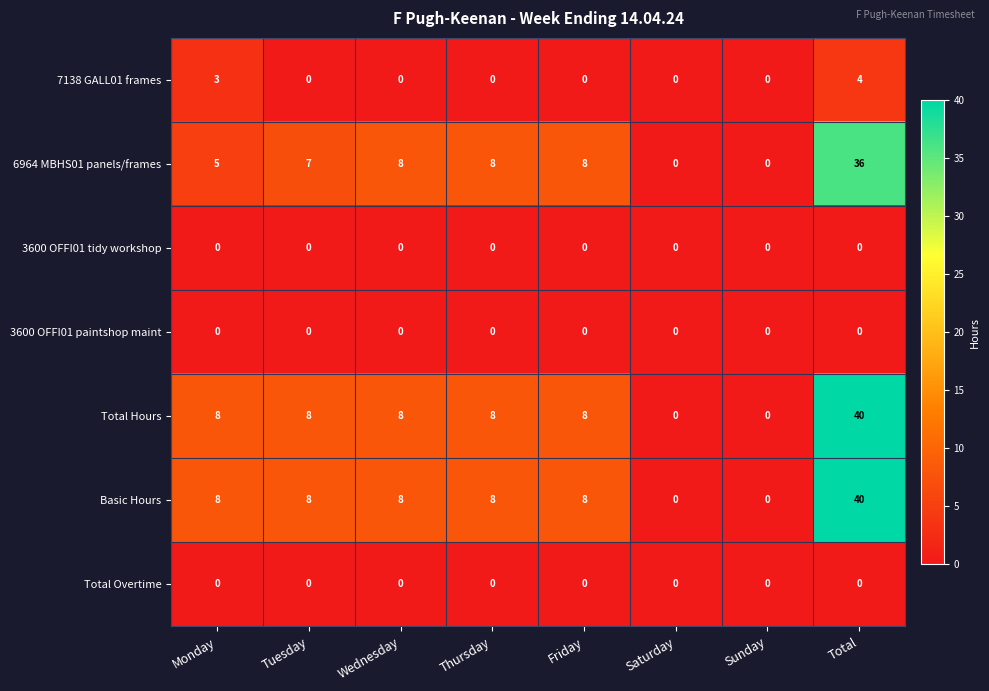

At which category is the sum across all series the highest?

Total